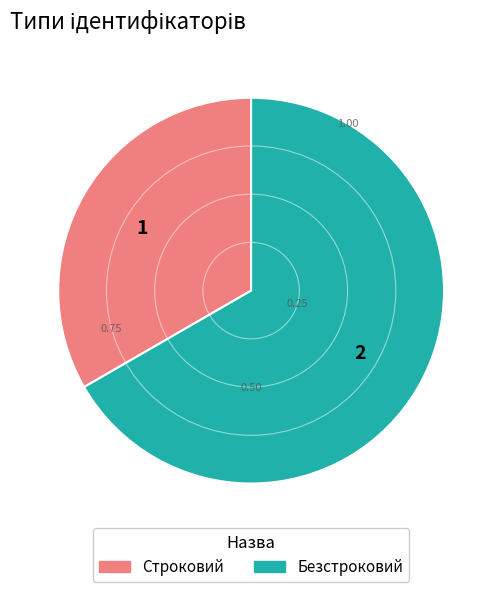

Count the number of slices in the pie.

2